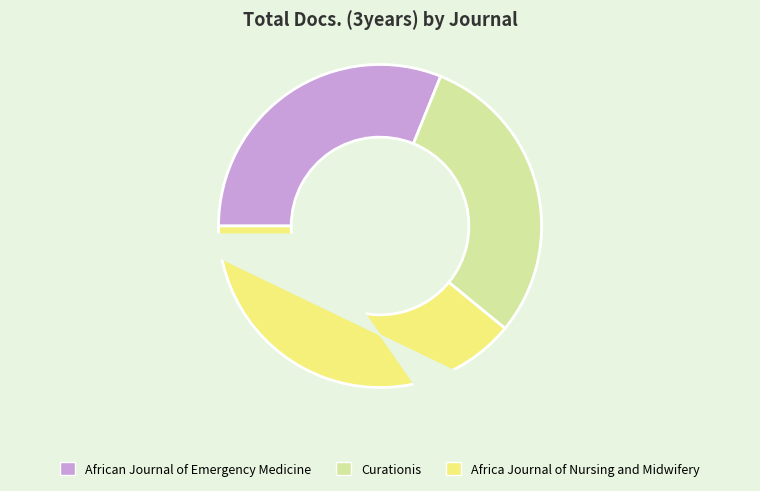

What is the change in value from African Journal of Emergency Medicine to Curationis?

-2